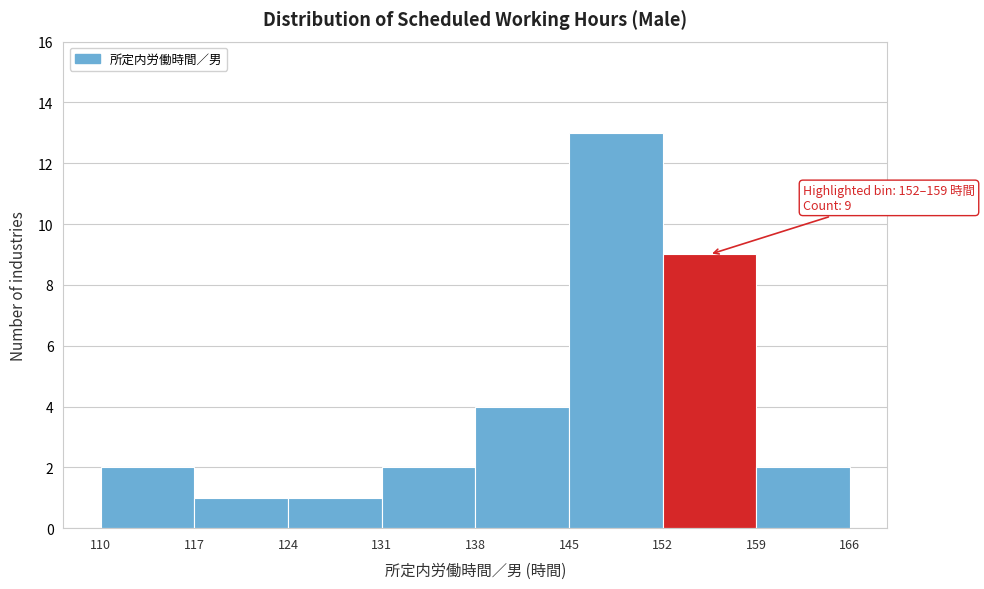

Which range on the x-axis has the tallest bar?

145 to 152